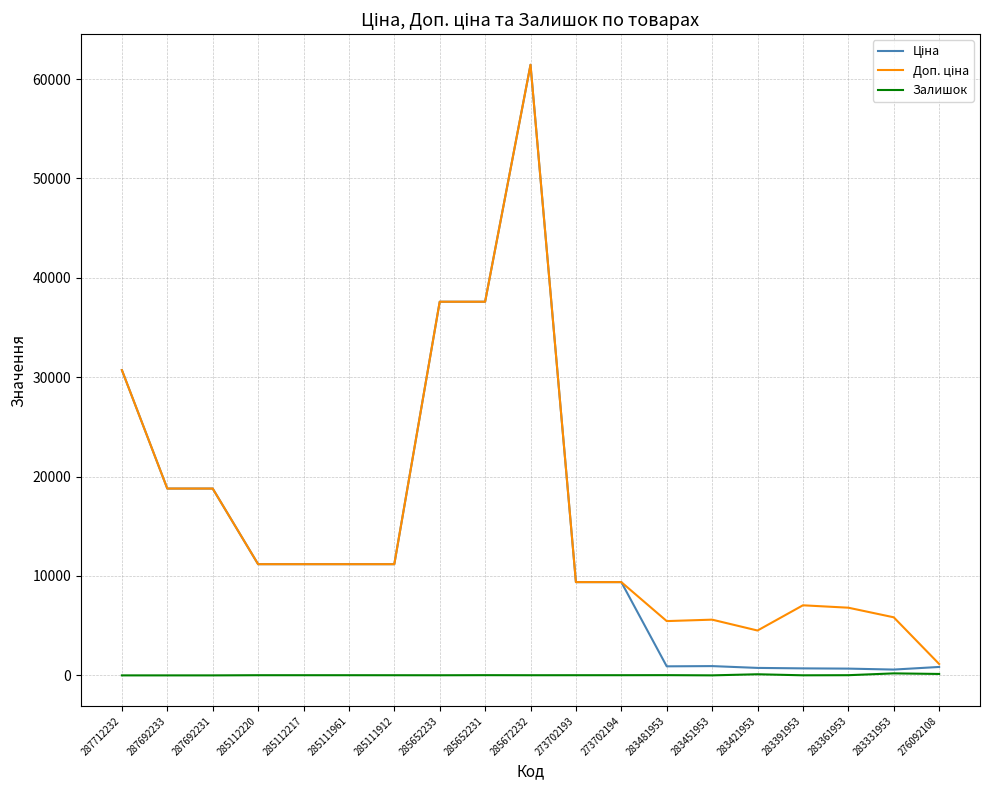

True or false: Залишок has a value of 8.0 at 283391953.

True